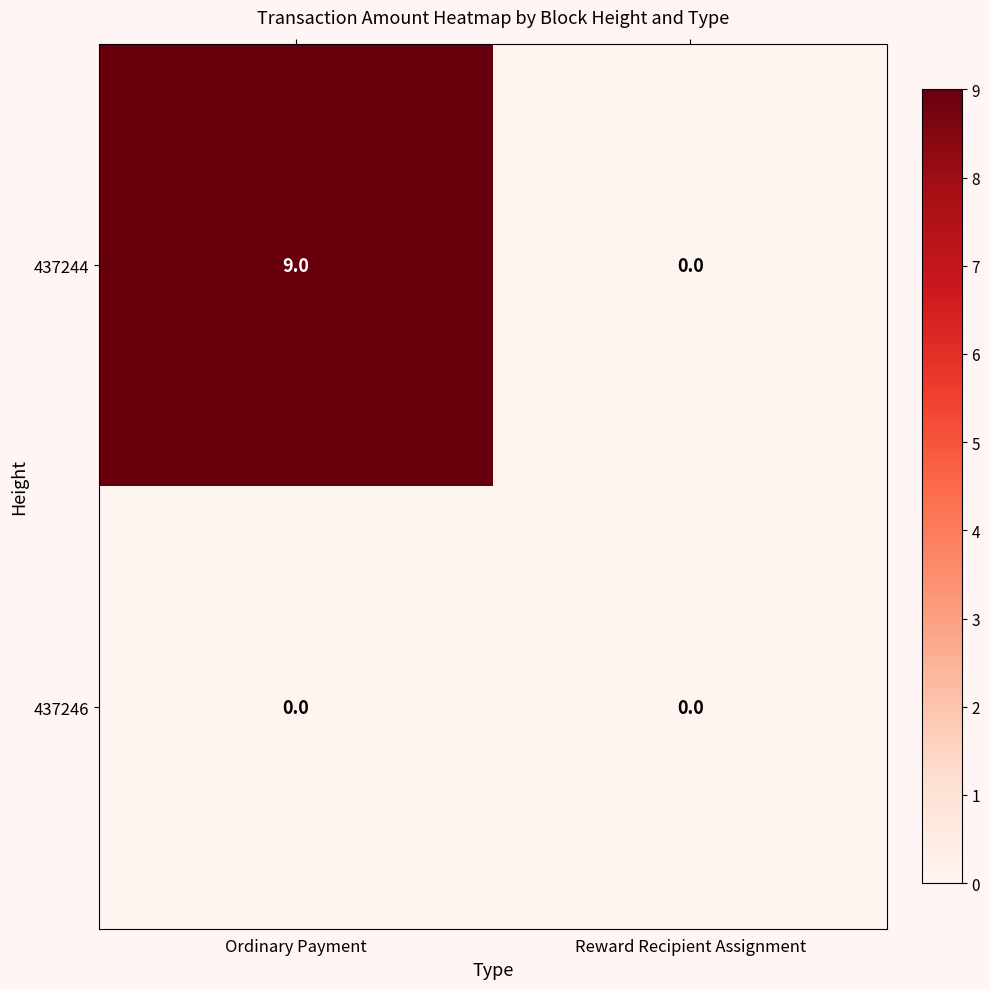

Where is 437244 nearest to the value 4?

Reward Recipient Assignment